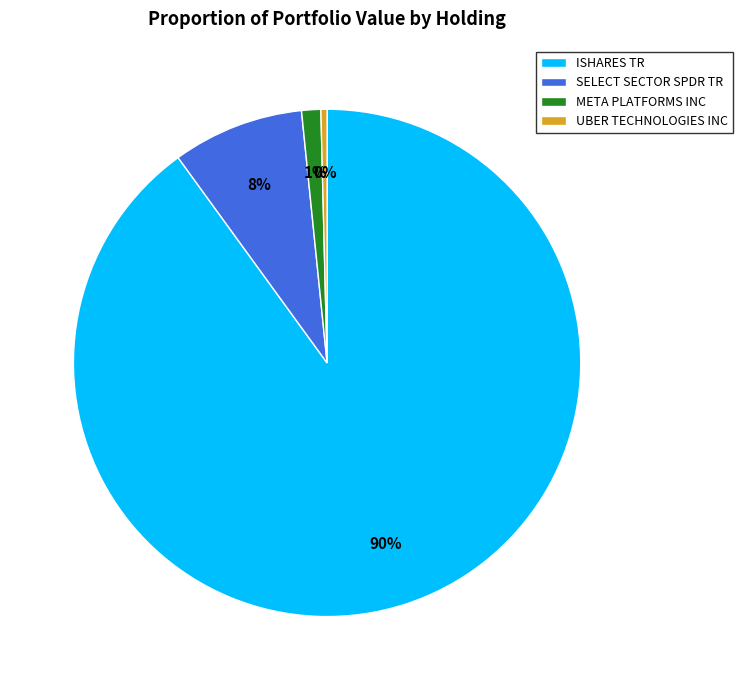

To the nearest percent, what is the average slice percentage?

25%